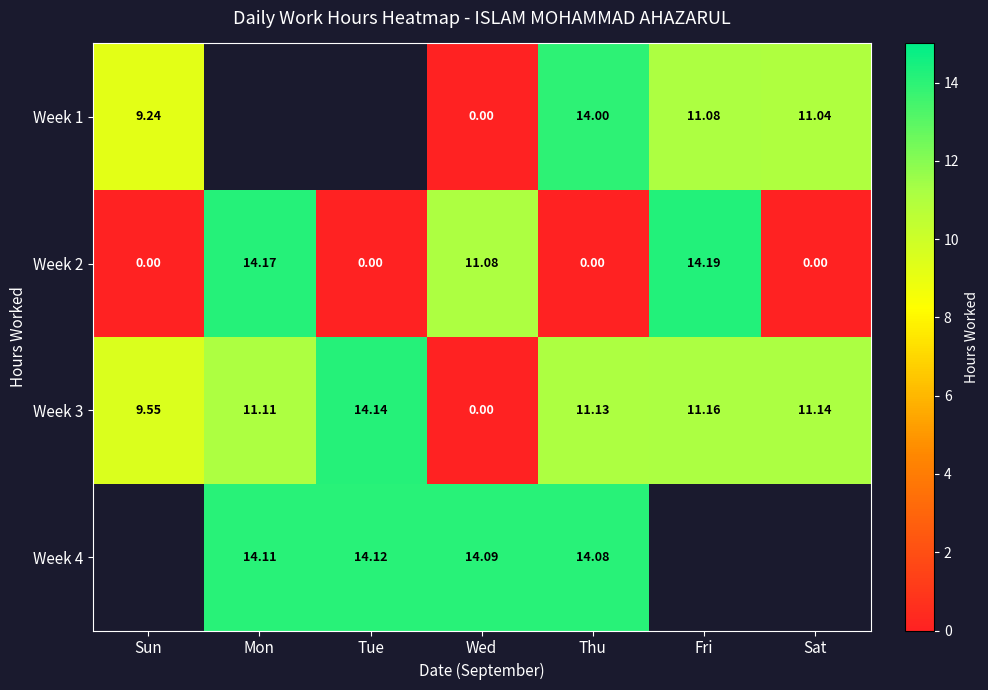

What is the average value of the Week 3 series?

9.7